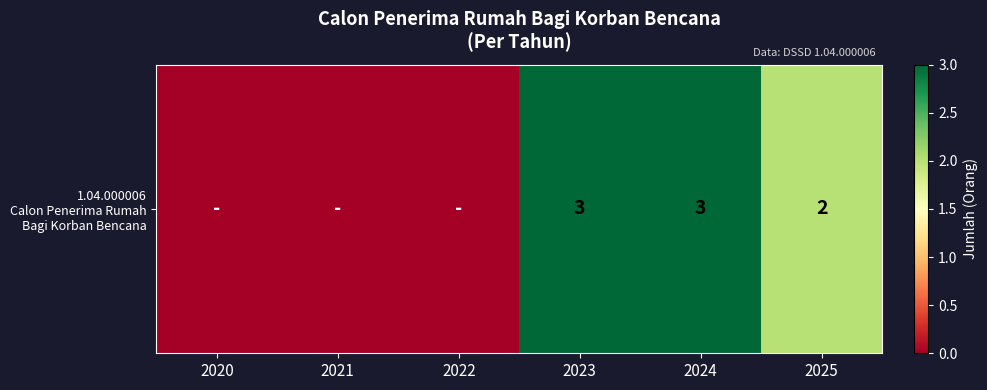

How many values are below 2?

3